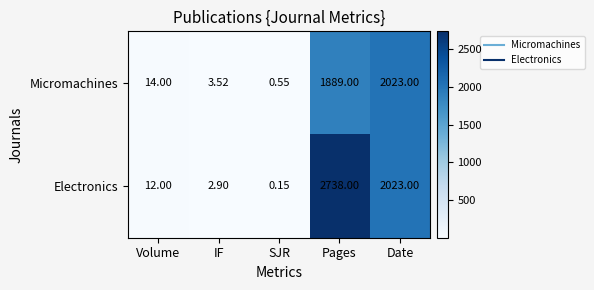

Where is Micromachines nearest to the value 1011?

Pages